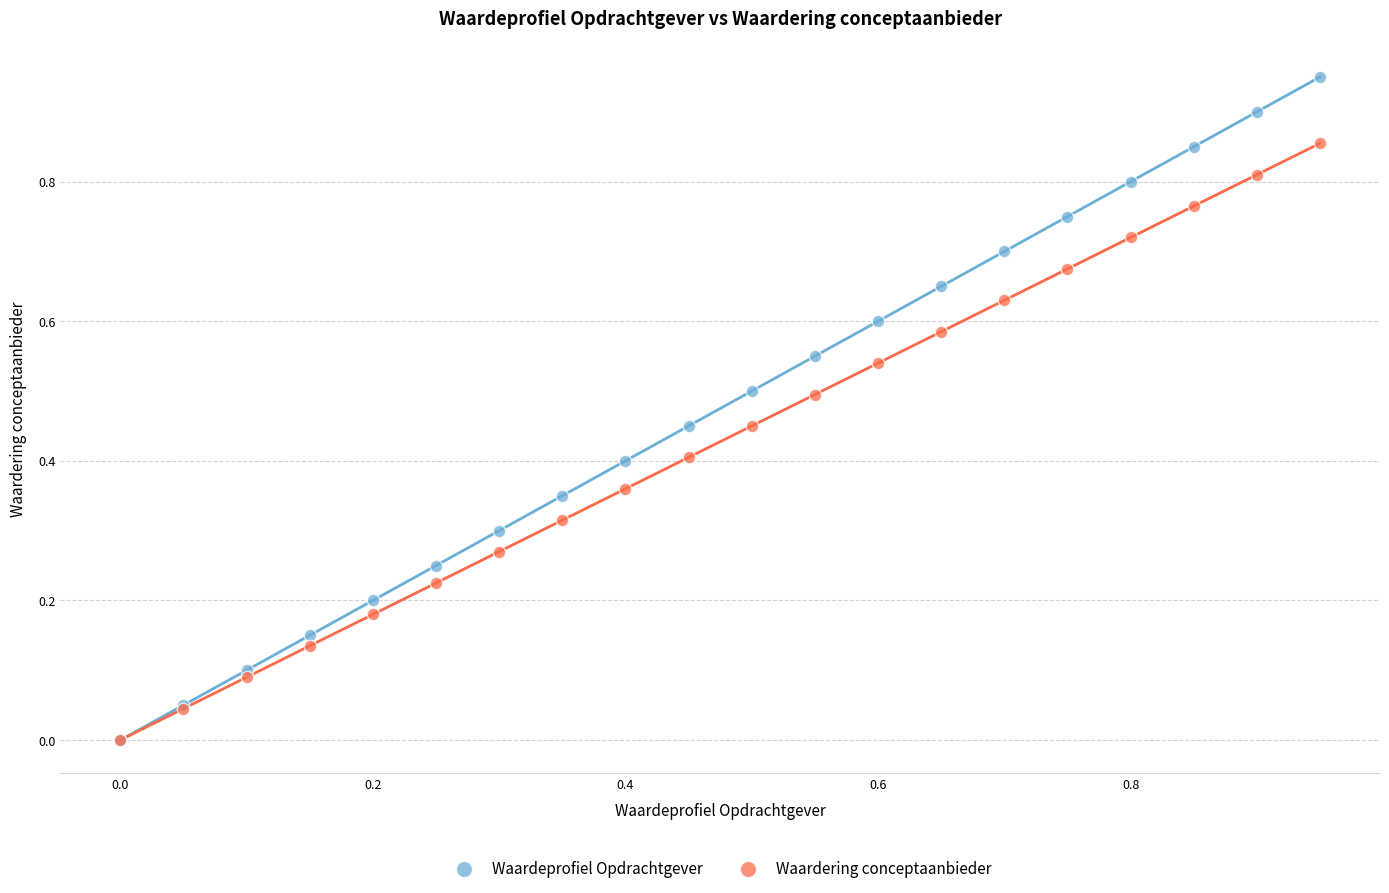

What are all the series names shown in the legend?

Waardeprofiel Opdrachtgever, Waardering conceptaanbieder